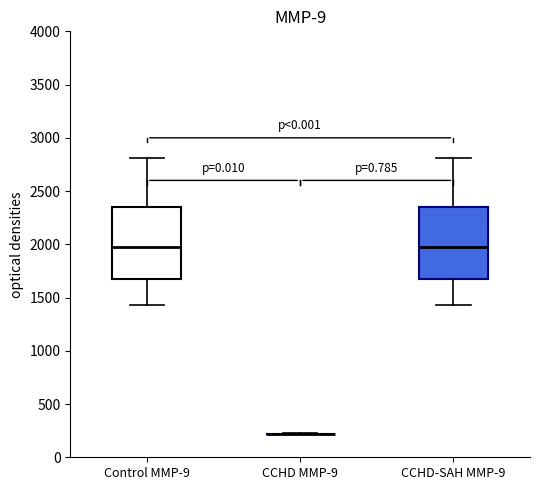

Reading left to right, read every box against the y-axis: the position of its median line, the range the box covers, and the ends of its whiskers. The values are not printed on the chart, so give them approximately, as read against the axis.

Control MMP-9: median 2000, box 1650 to 2350, whiskers 1450 to 2800
CCHD MMP-9: box collapsed to a line at 200, whiskers 200 to 200
CCHD-SAH MMP-9: median 2000, box 1650 to 2350, whiskers 1450 to 2800